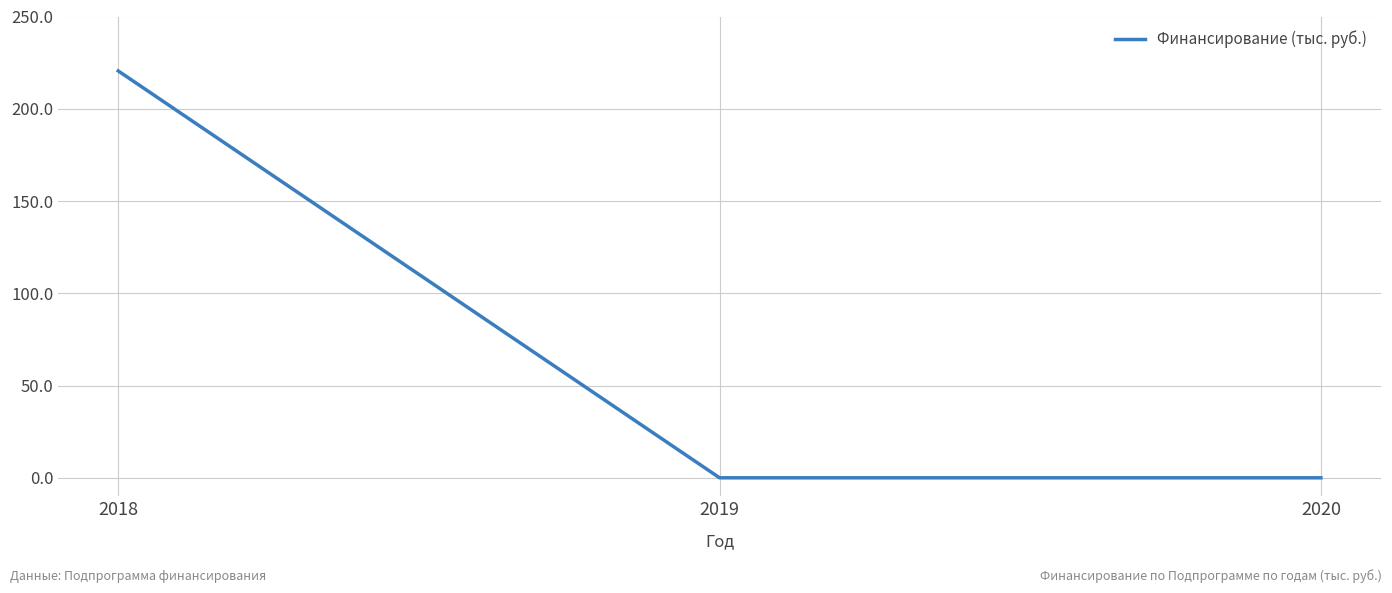

What is the sum of all values?

220.5